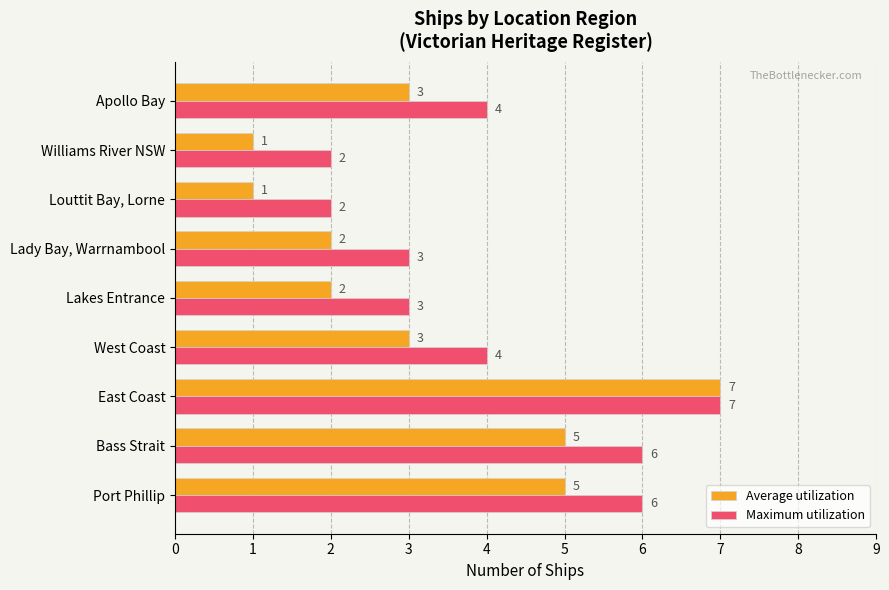

What is the smallest value displayed?

1